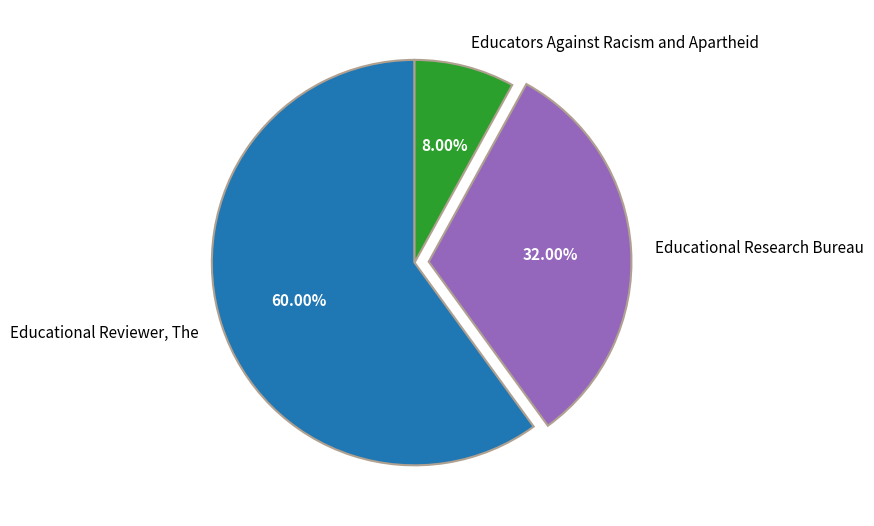

Is it true that Educational Reviewer, The is 49% of the pie?

False